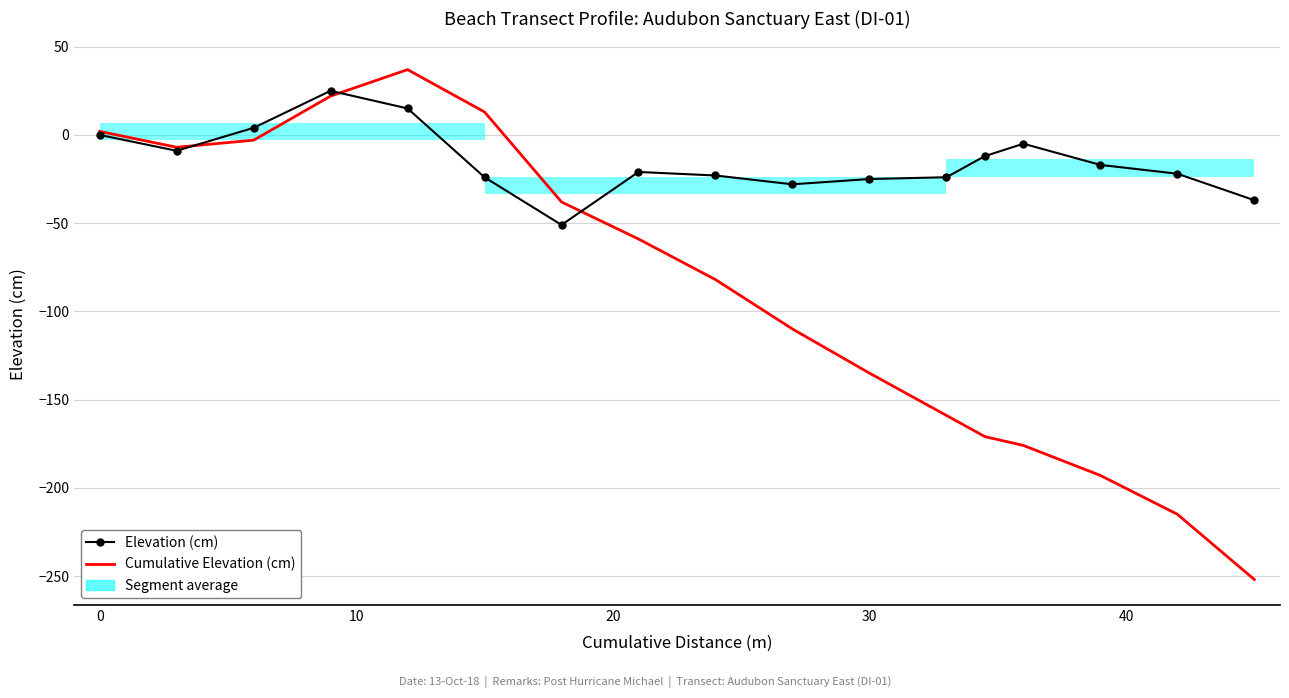

How many intersections are there between Cumulative Elevation (cm) and Elevation (cm)?

3